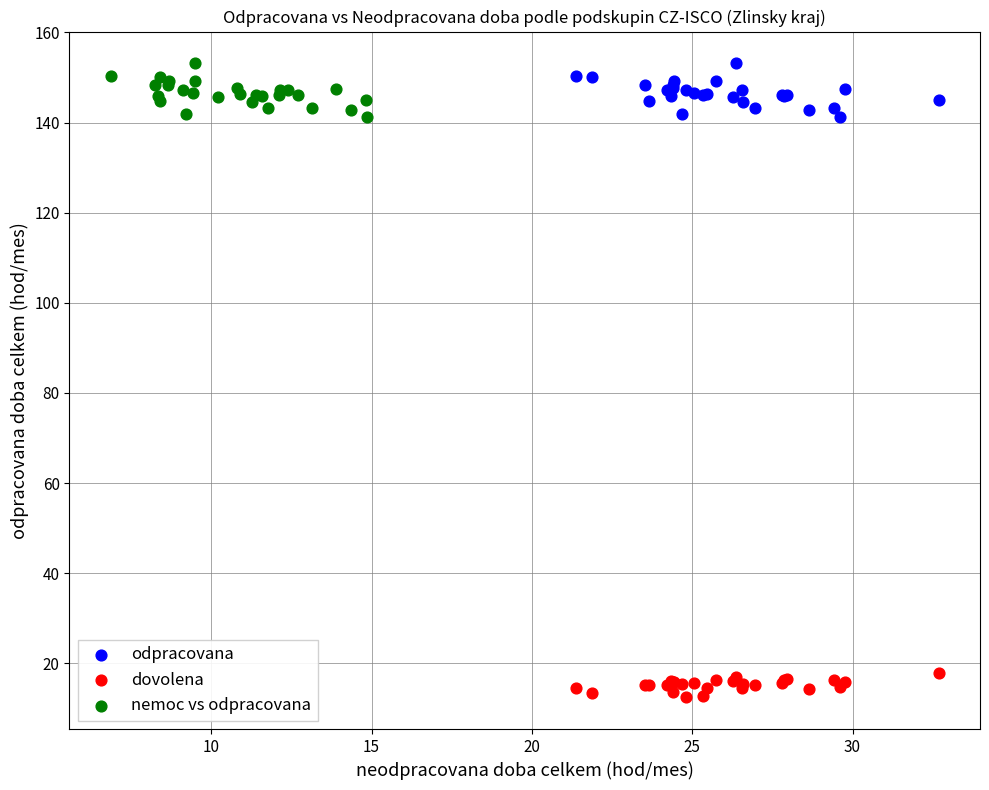

Which series contains the lowest Y value?

dovolena